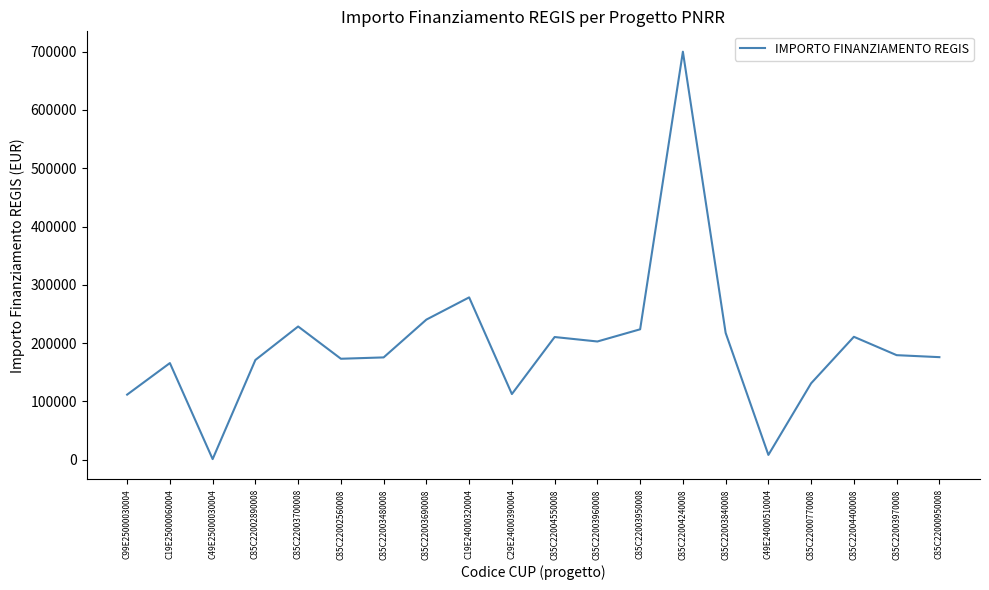

What position from the left is C49E25000030004?

3